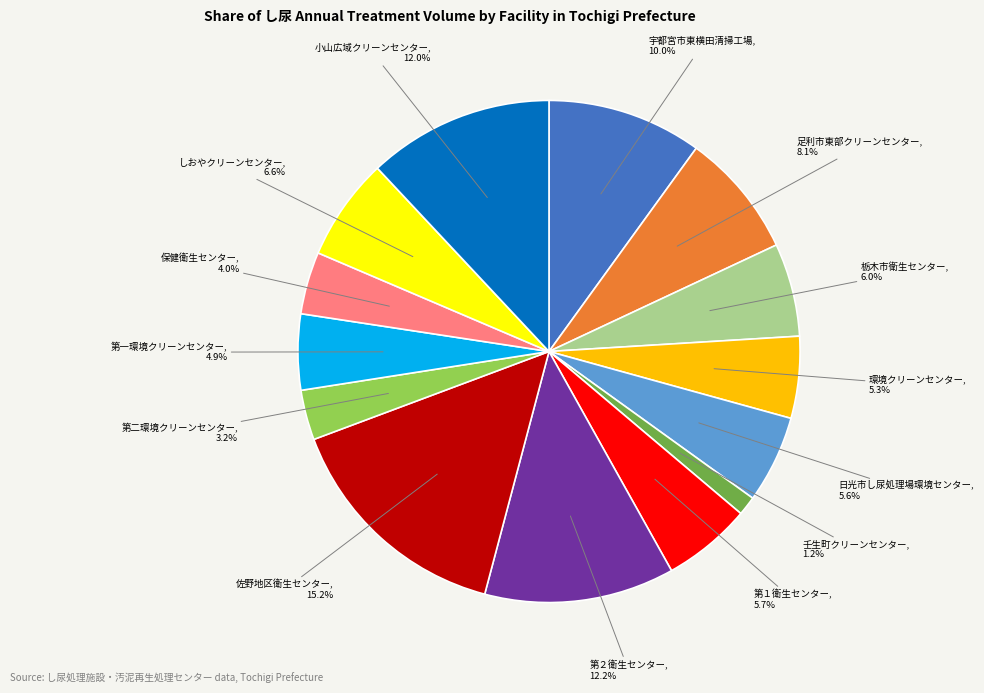

Is there any slice that represents more than half of the pie?

No